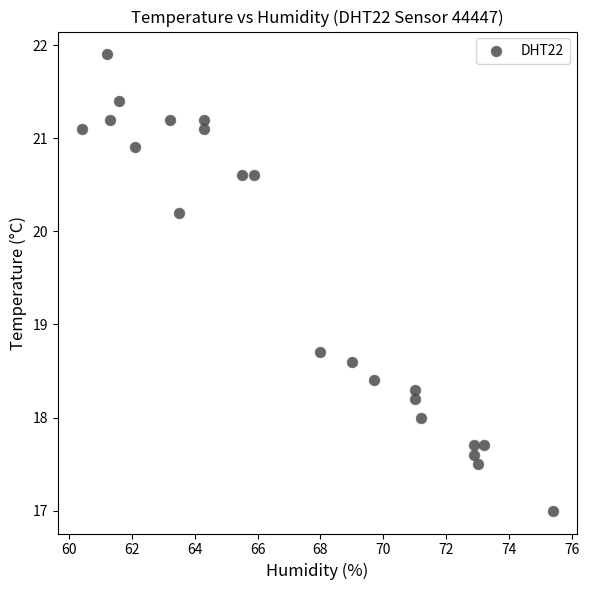

What Y value in the scatter plot is closest to 19?

18.7